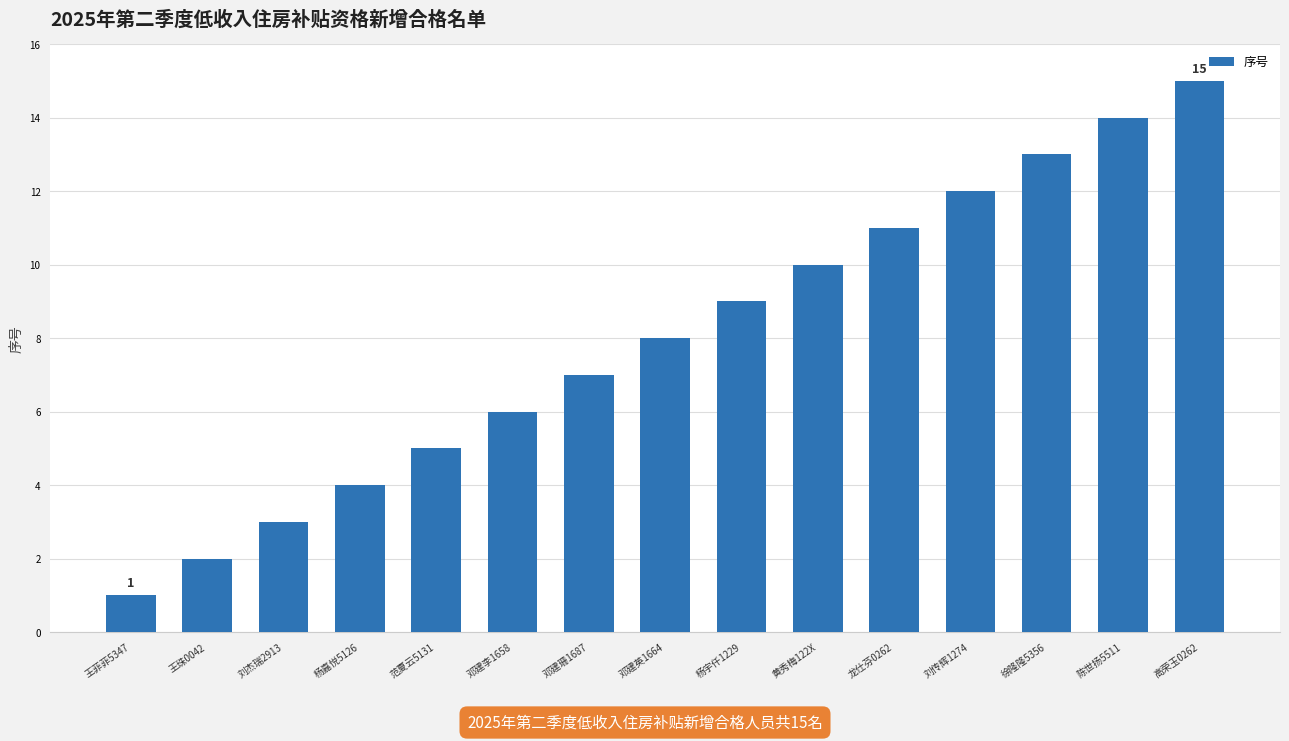

Is it true that the value at 高荣玉0262 is 15?

True